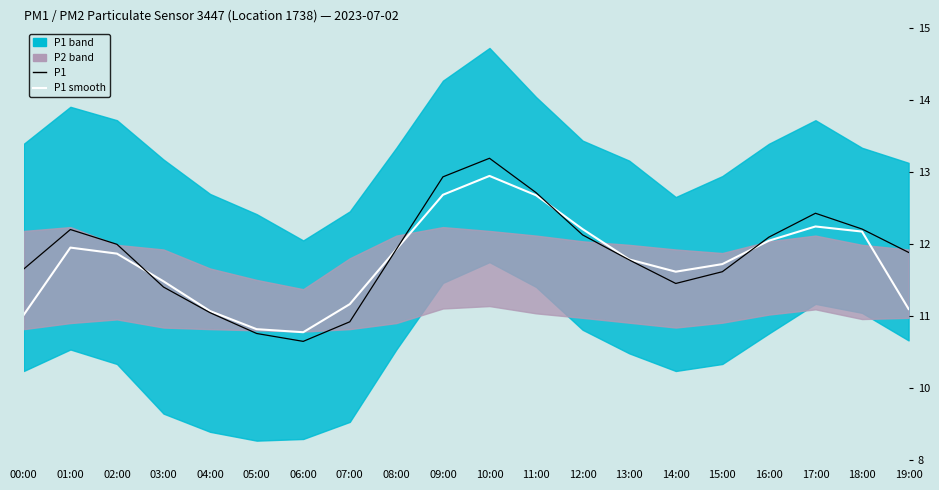

Rank the series at 07:00 from lowest to highest value.

P1, P1 smooth